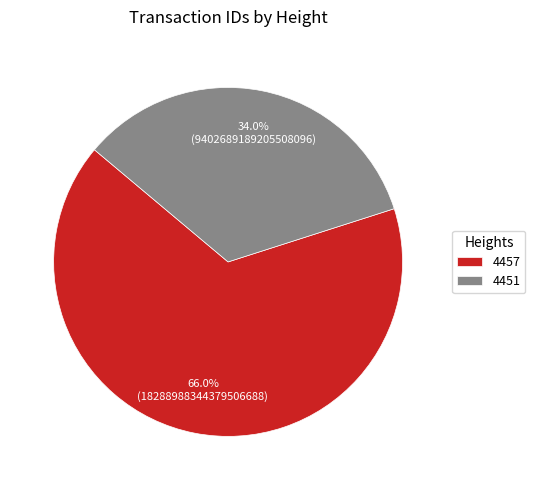

Count the number of slices in the pie.

2